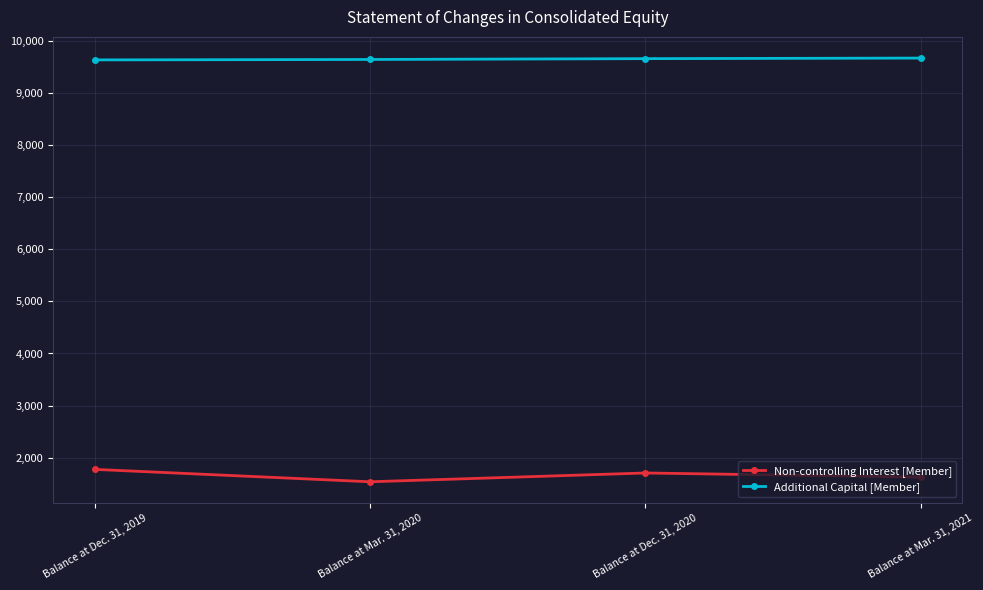

Rank the series by their maximum value, from highest to lowest.

Additional Capital [Member], Non-controlling Interest [Member]